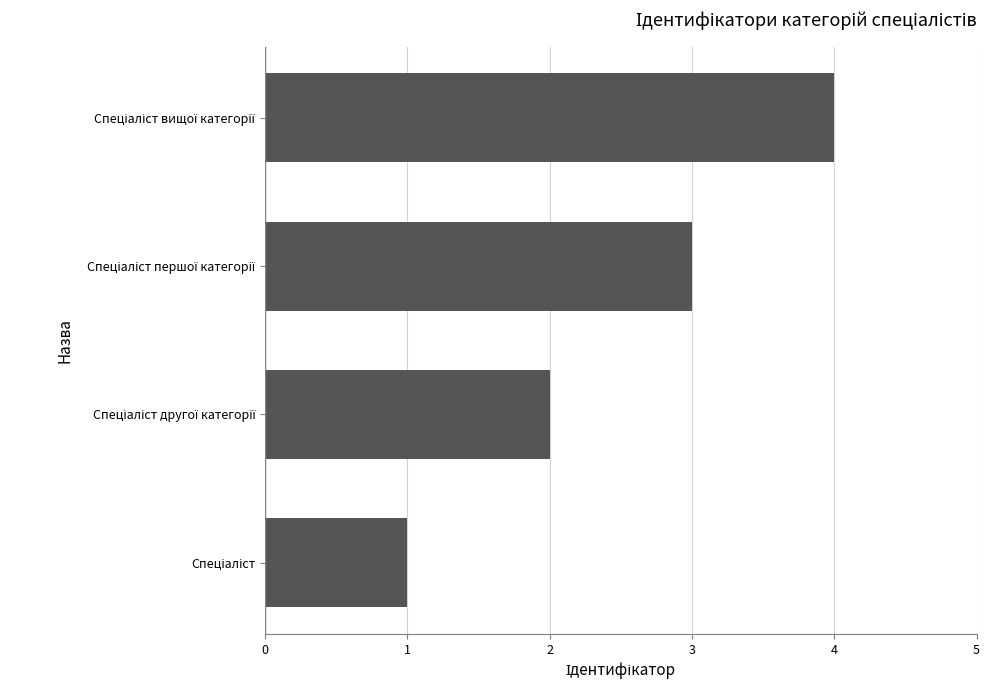

What is the greatest value displayed?

4